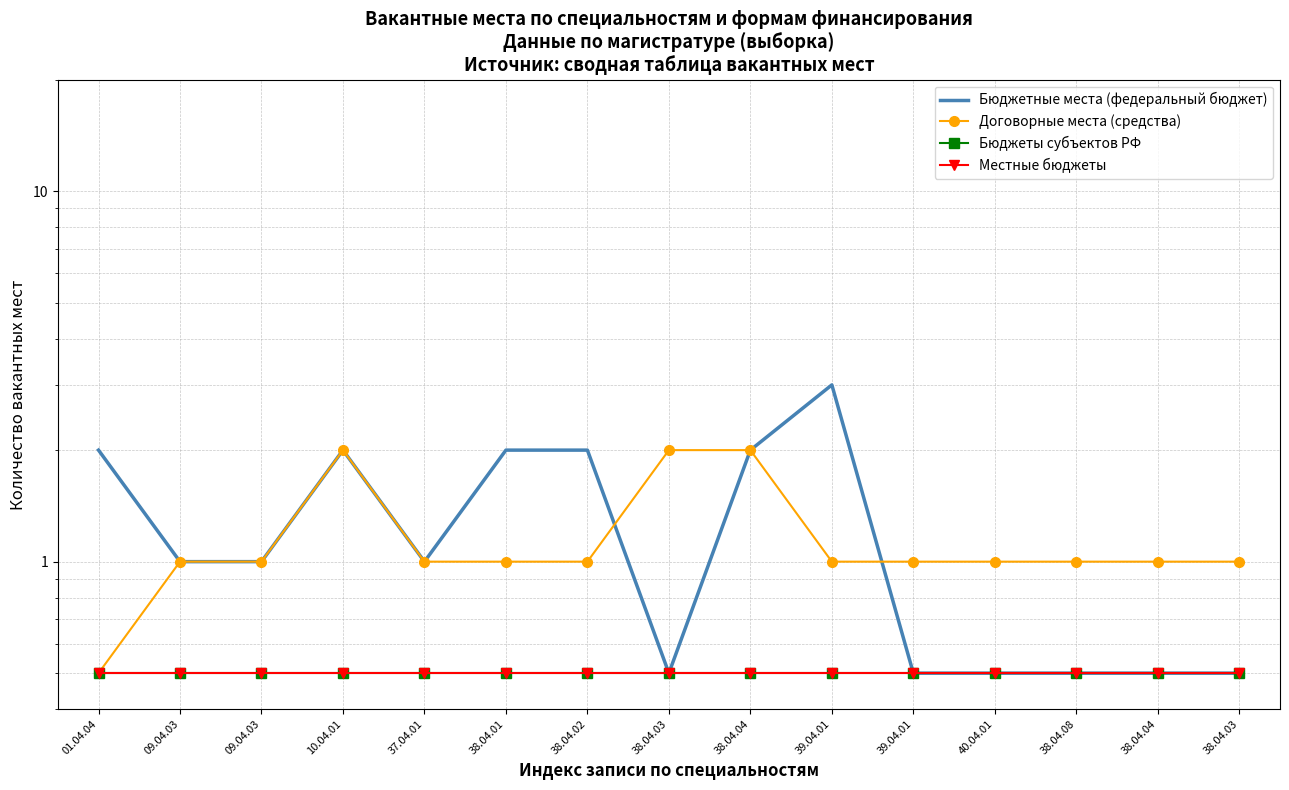

Reading left to right, transcribe all the data shown in this chart.

Бюджетные места (федеральный бюджет): 2.0	1.0	1.0	2.0	1.0	2.0	2.0	0.5	2.0	3.0	0.5	0.5	0.5	0.5	0.5
Договорные места (средства): 0.5	1.0	1.0	2.0	1.0	1.0	1.0	2.0	2.0	1.0	1.0	1.0	1.0	1.0	1.0
Бюджеты субъектов РФ: 0.5	0.5	0.5	0.5	0.5	0.5	0.5	0.5	0.5	0.5	0.5	0.5	0.5	0.5	0.5
Местные бюджеты: 0.5	0.5	0.5	0.5	0.5	0.5	0.5	0.5	0.5	0.5	0.5	0.5	0.5	0.5	0.5